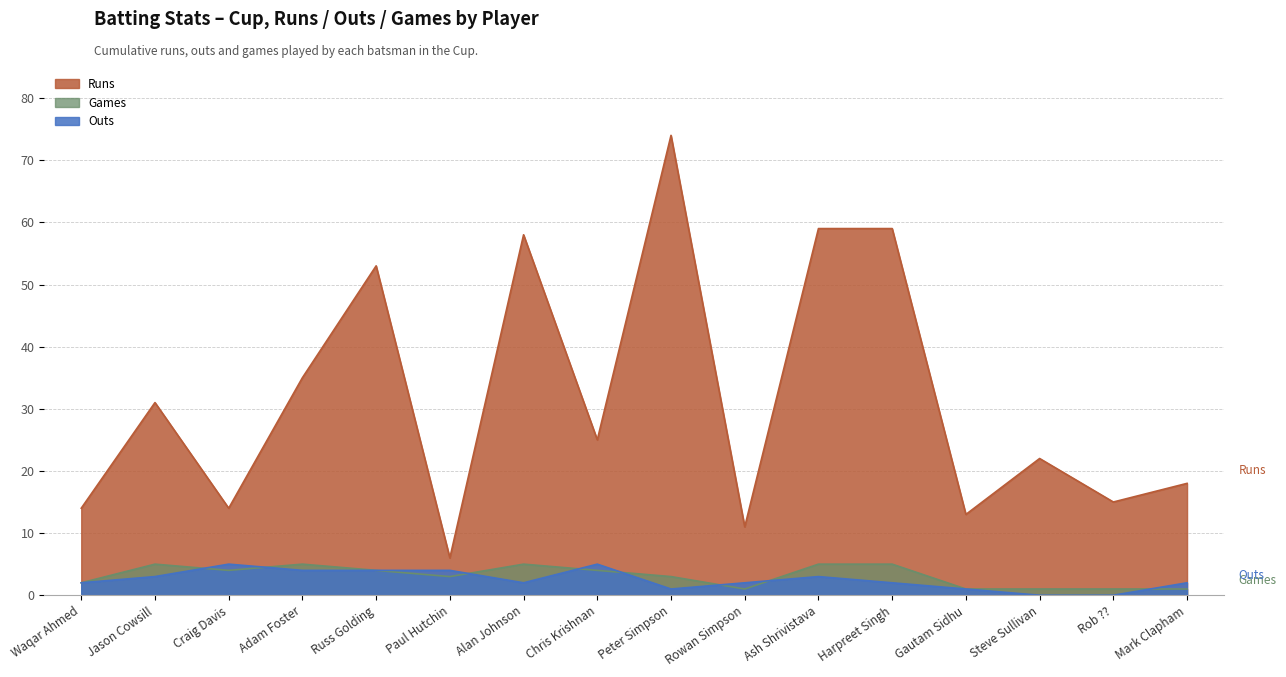

Between Alan Johnson and Russ Golding, which is larger?

Russ Golding